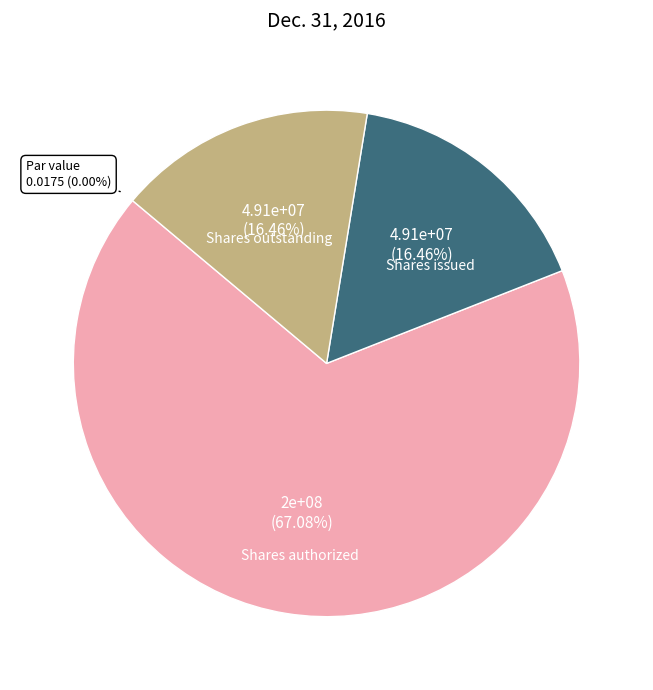

Is there a majority slice in this chart?

Yes